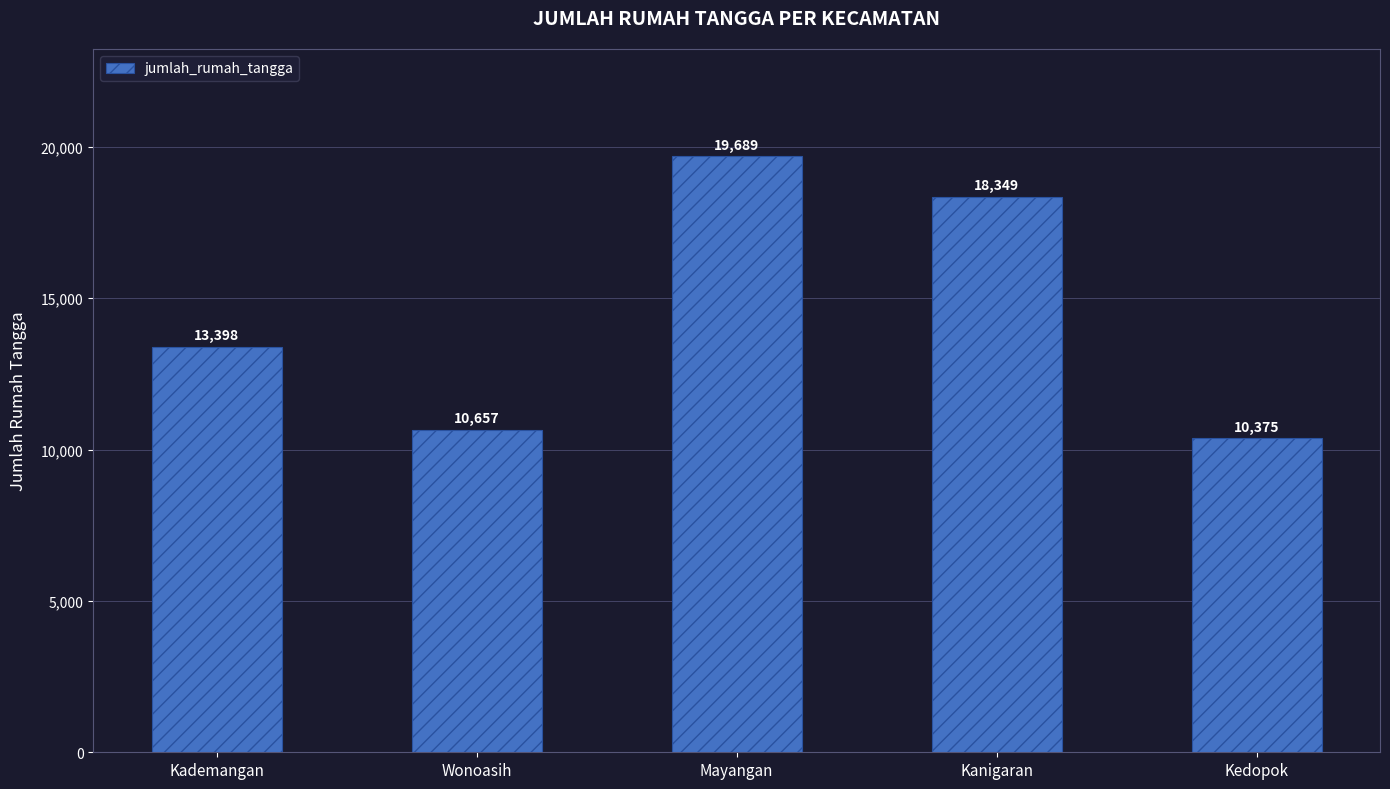

What is the difference between the maximum and second lowest values?

9032